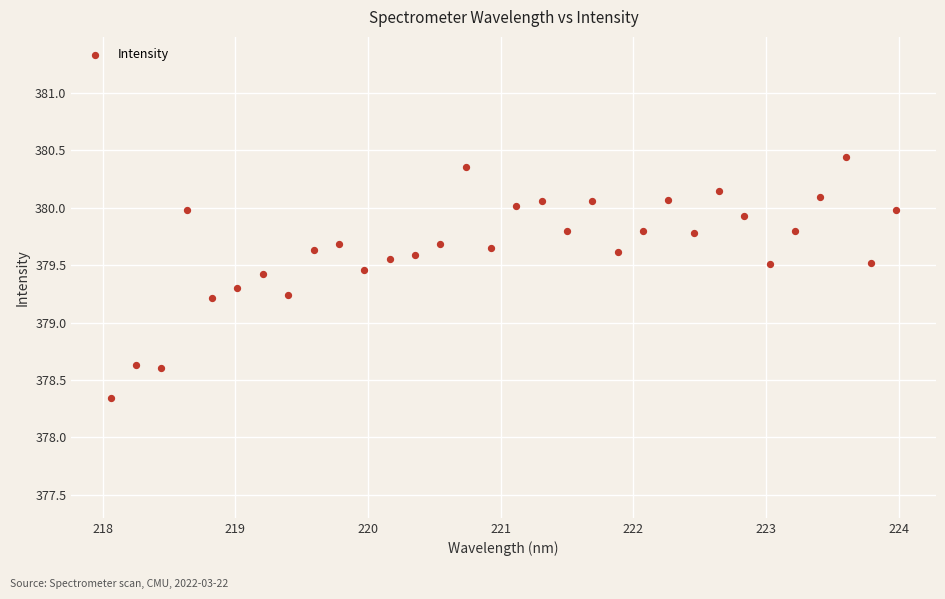

What is the range of X values (max minus min)?

5.9